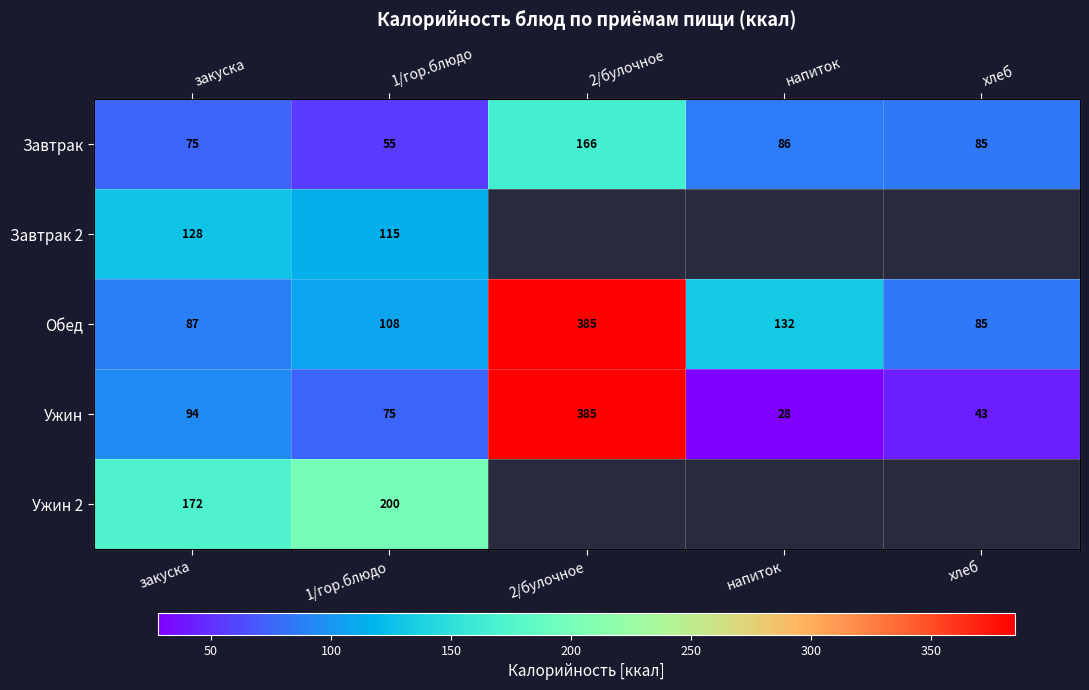

How many values in Завтрак 2 are above zero?

2